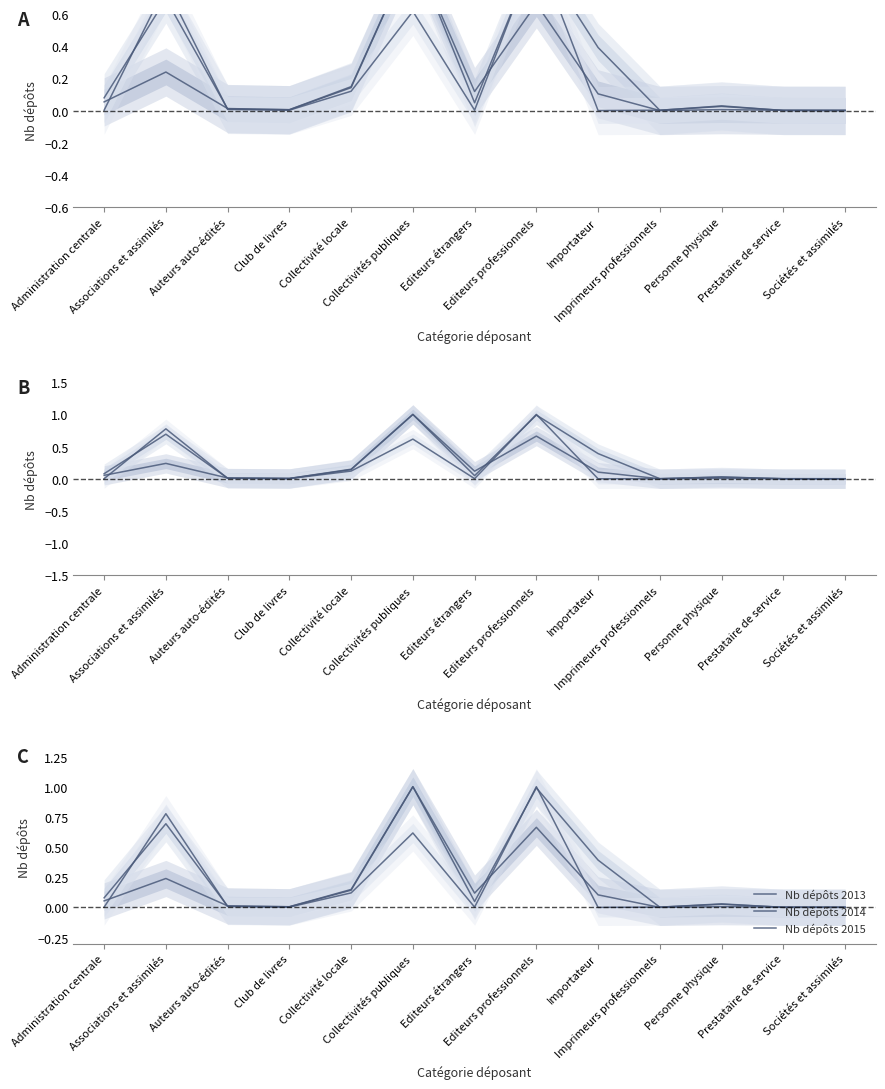

After their last crossing, which series has the higher values: Nb dépôts 2014 or Nb dépôts 2013?

Nb dépôts 2013